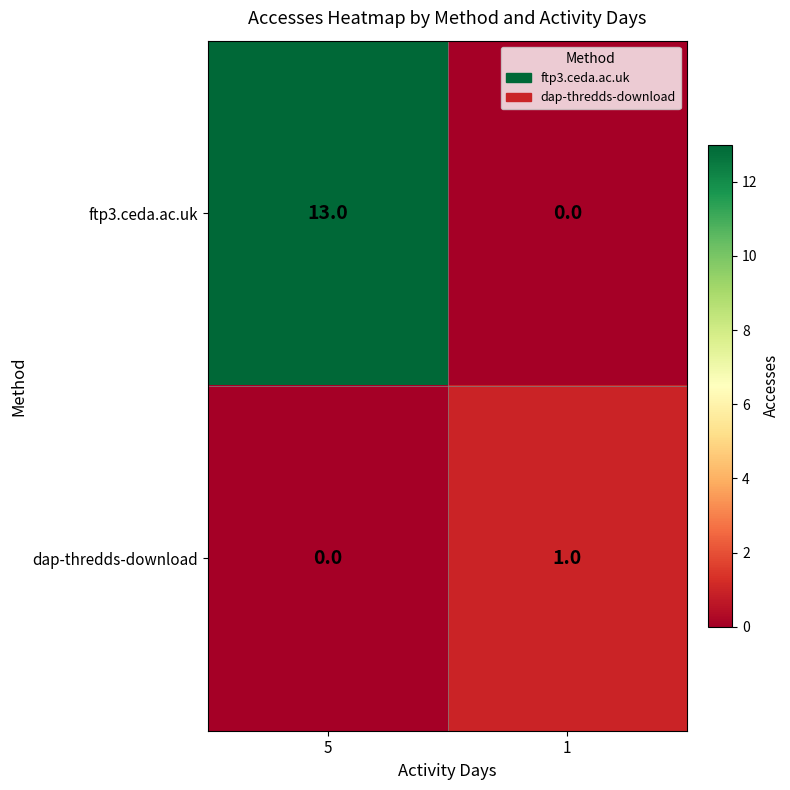

Reading left to right, what are all the values shown in this chart?

ftp3.ceda.ac.uk: 13	0
dap-thredds-download: 0	1